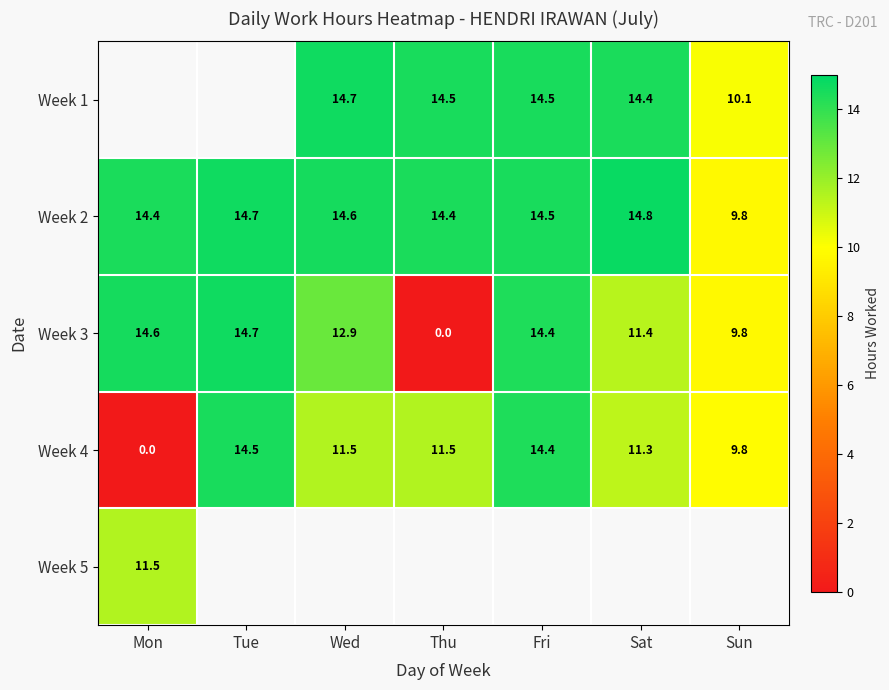

Is it true that Week 2 equals 9.8 at Sun?

True